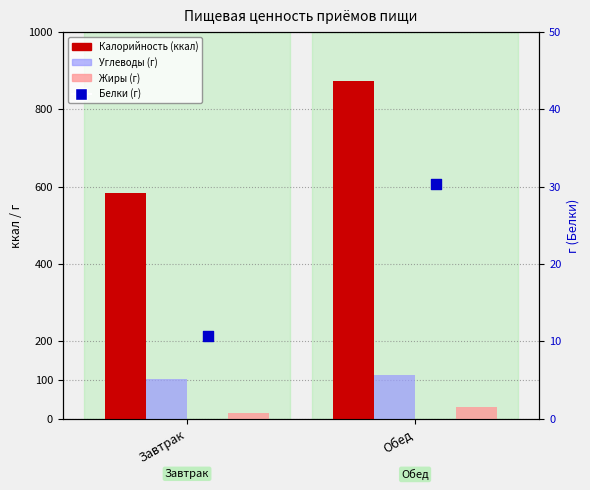

What are all the series names shown in the legend?

Калорийность, Углеводы, Жиры, Белки